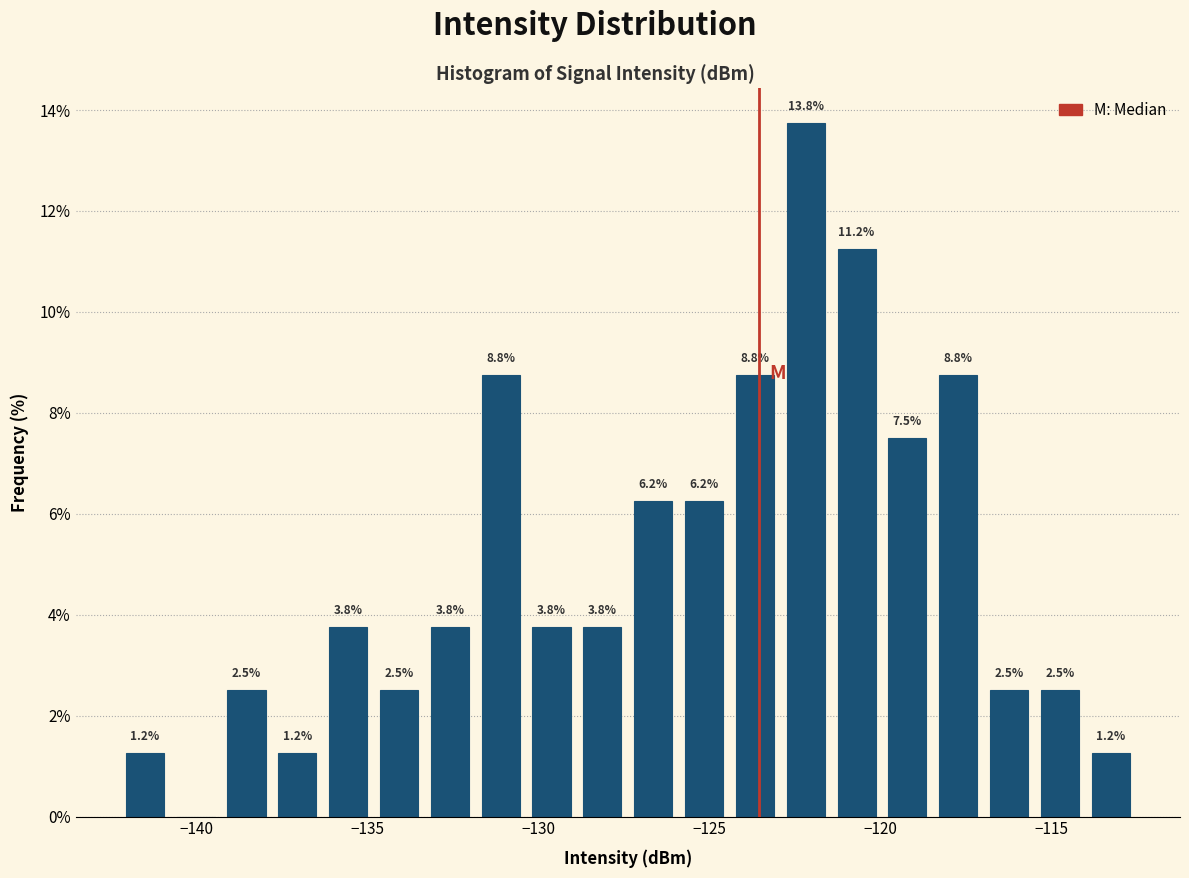

Around what value on the x-axis is the tallest bar? Give the approximate position of its centre, as read against the axis.

-122.0